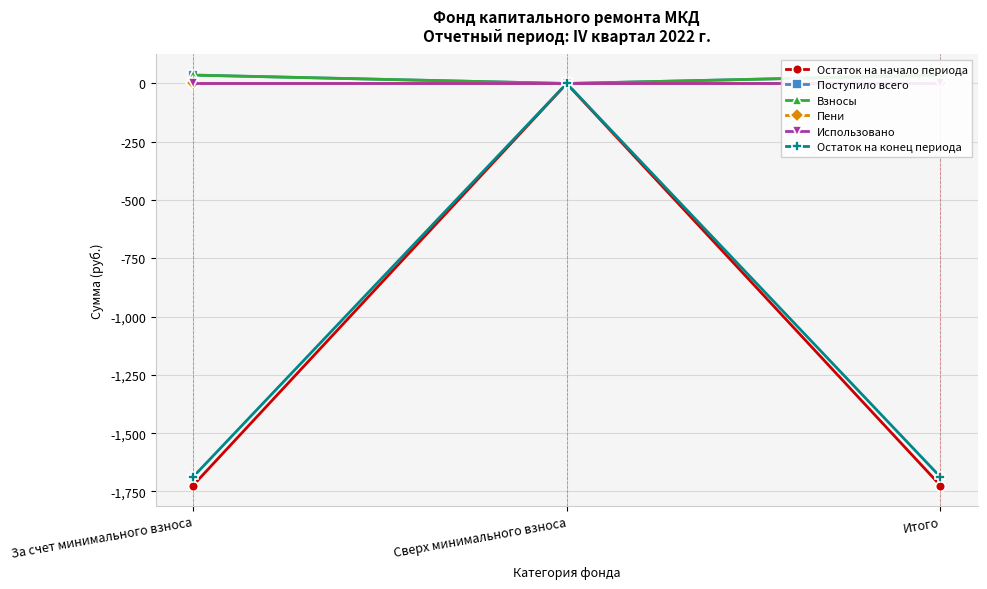

What is the sum of all Пени values?

1.0